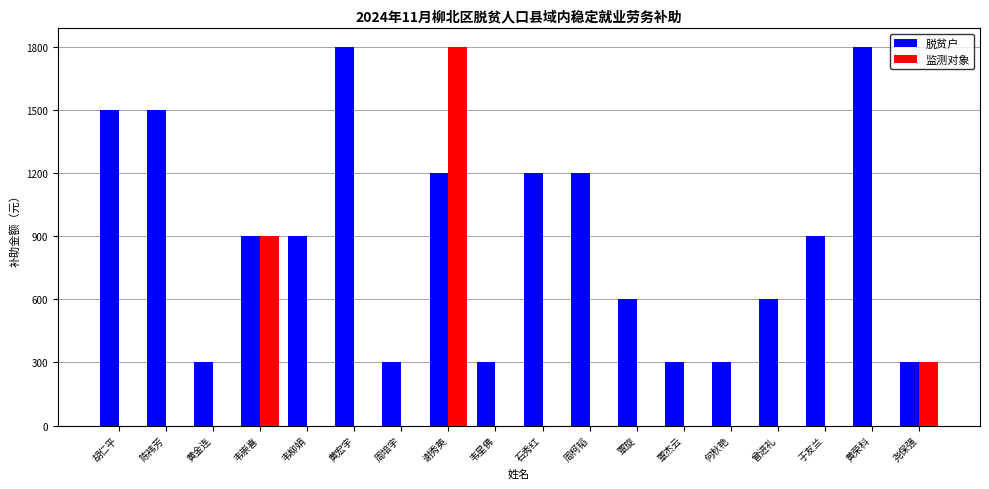

How many groups of bars are there?

18